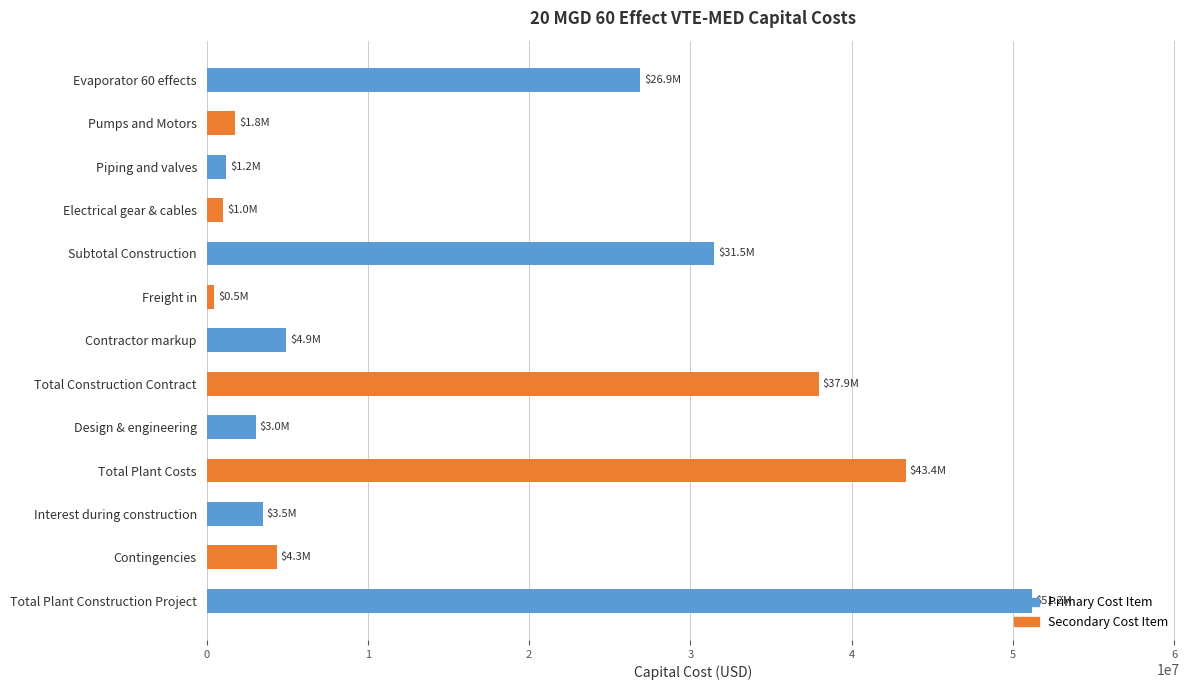

Which has a higher value, Total Plant Costs or Interest during construction?

Total Plant Costs